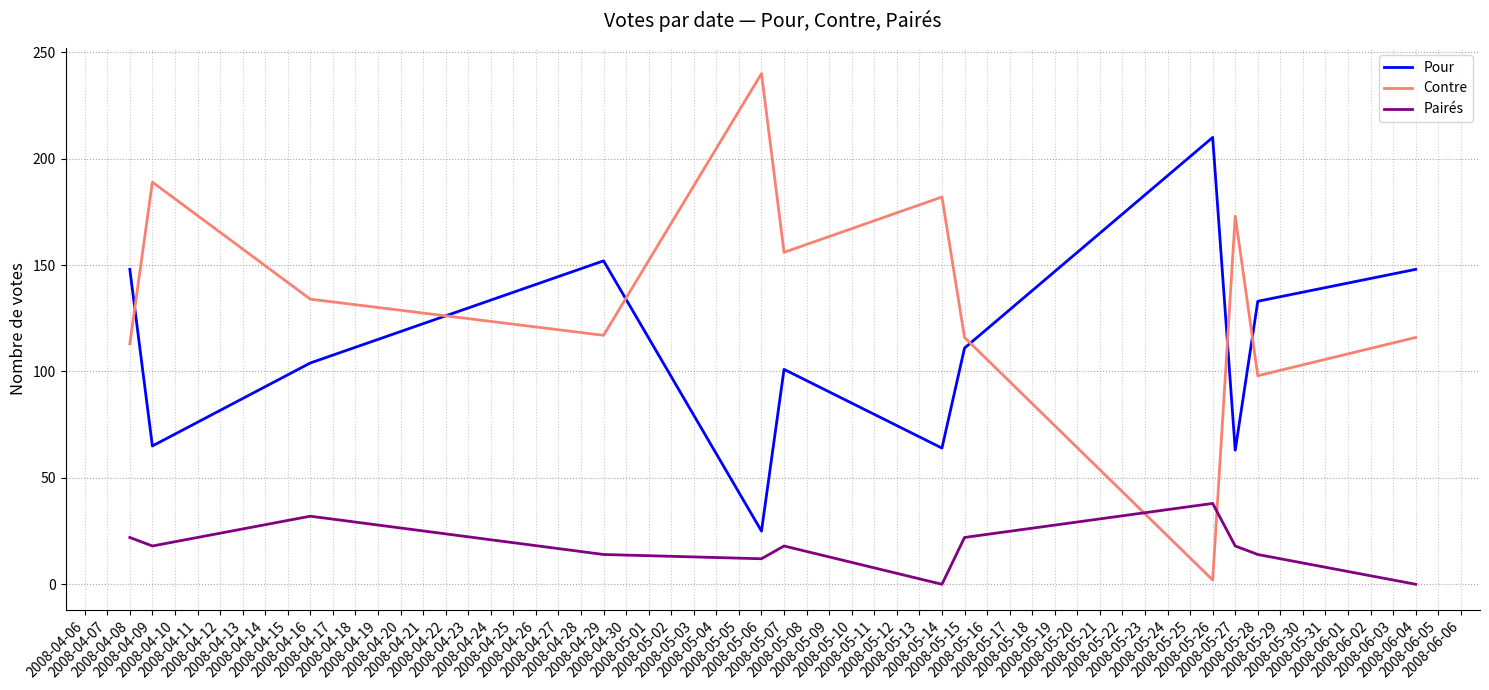

How many interior local valleys does the Pairés series have?

3